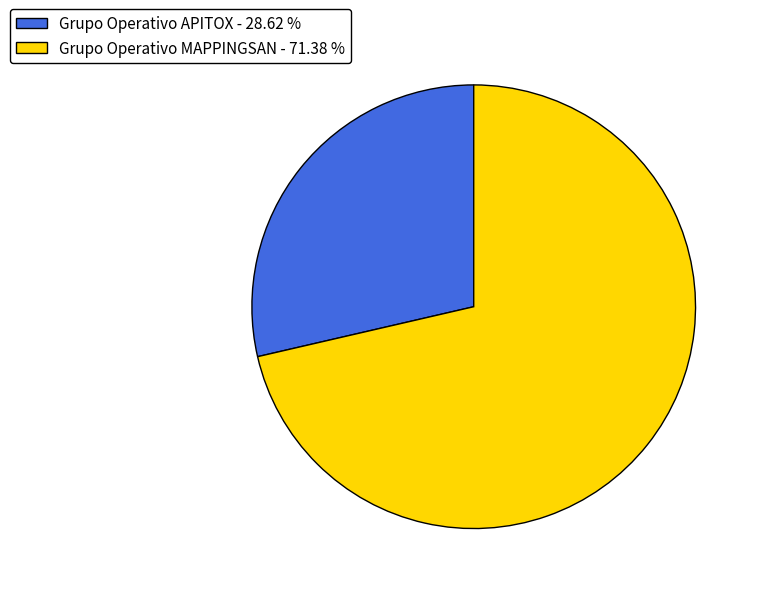

Is there a majority slice in this chart?

Yes